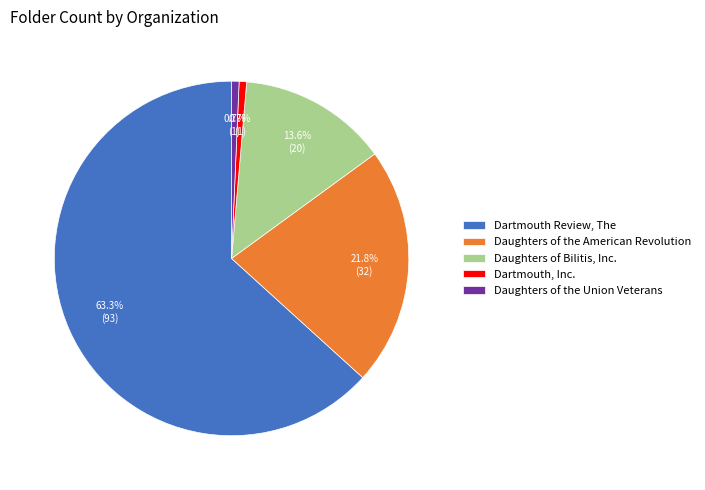

How many slices are in this pie chart?

5